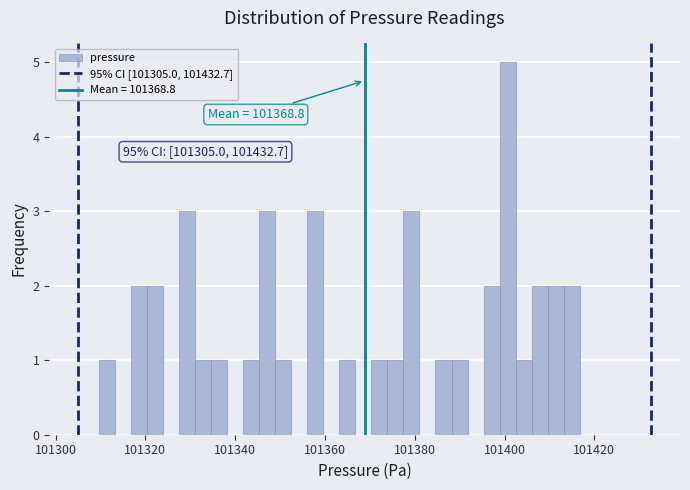

Read against the x-axis, roughly where is the centre of the tallest bar?

101400